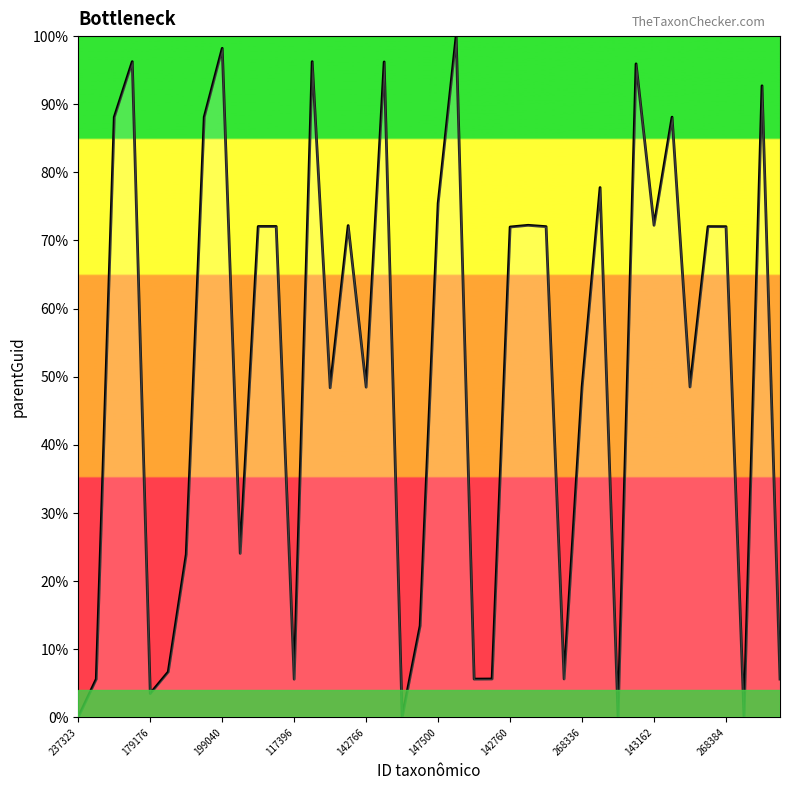

What is the greatest value displayed?

100.0